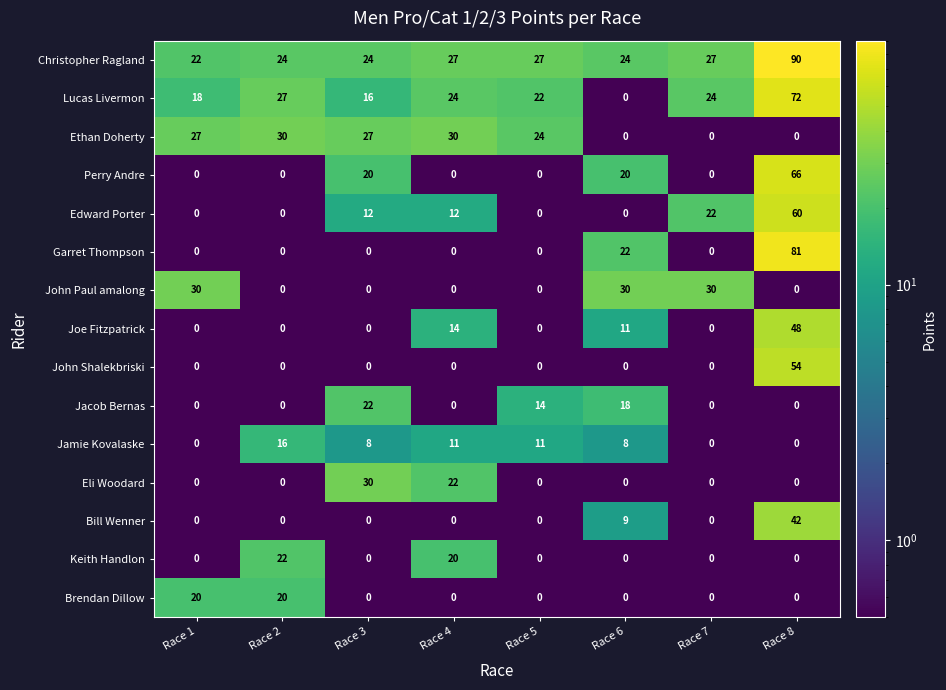

True or false: Perry Andre has a value of -24 at Race 7.

False